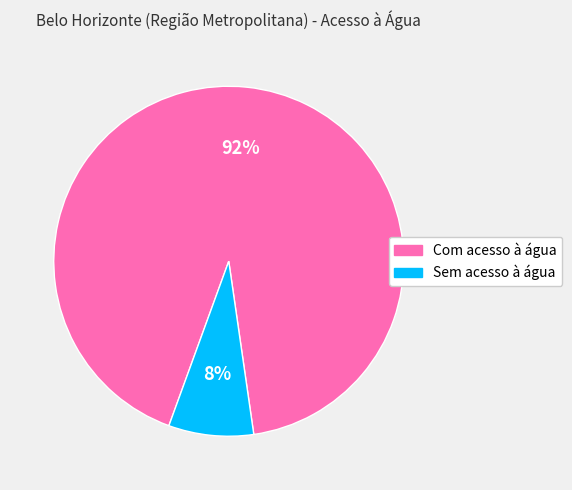

What percentage is the Com acesso à água slice, to the nearest percent?

92%